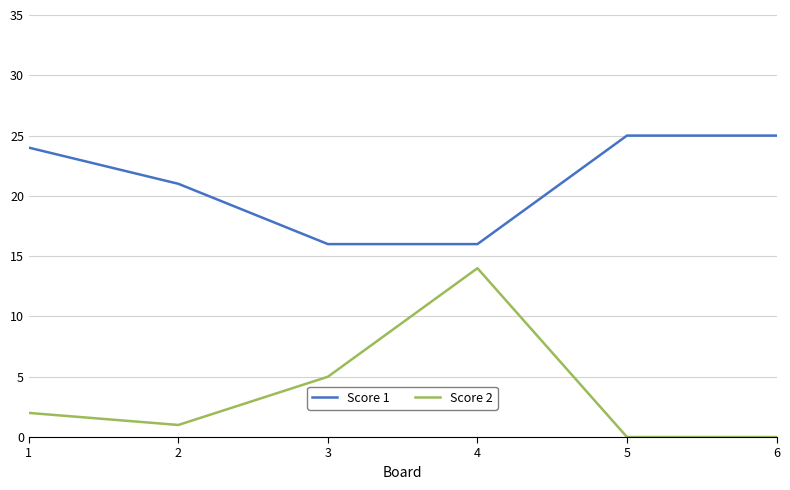

Reading right to left, list all the values displayed in this chart.

Score 1: 6=25	5=25	4=16	3=16	2=21	1=24
Score 2: 6=0	5=0	4=14	3=5	2=1	1=2